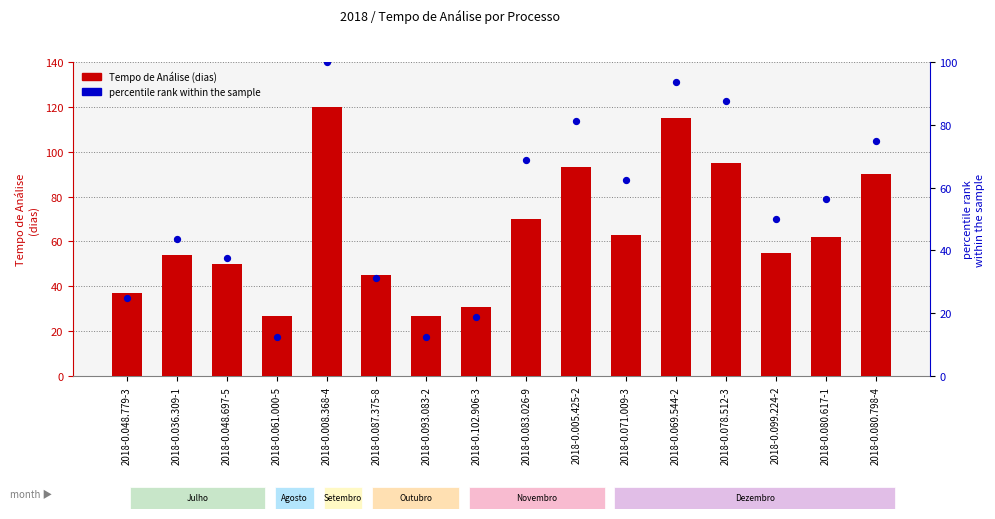

Which series contains the lowest Y value?

percentile rank within the sample